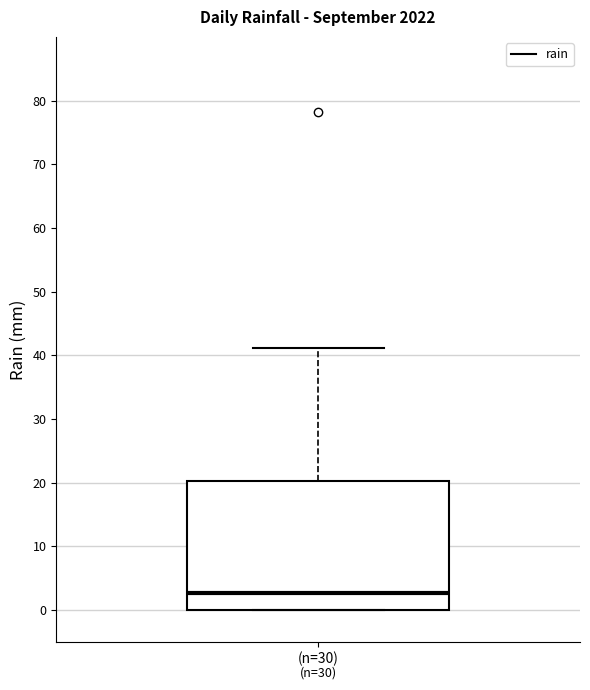

Read this box plot against the y-axis: the position of the median line, the range covered by the box, and the ends of both whiskers. The values are not printed on the chart, so give them approximately, as read against the axis.

median 3, box 0 to 20, whiskers 0 to 41